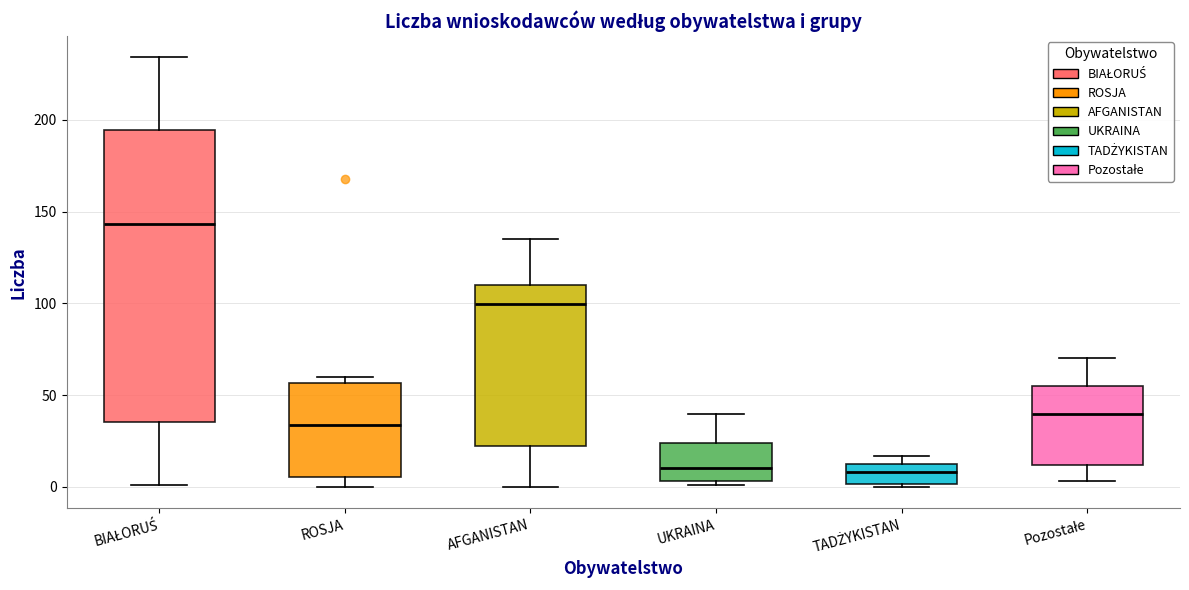

Reading left to right, read every box against the y-axis: the position of its median line, the range the box covers, and the ends of its whiskers. The values are not printed on the chart, so give them approximately, as read against the axis.

BIAŁORUŚ: median 145, box 35 to 195, whiskers 0 to 235
ROSJA: median 35, box 5 to 55, whiskers 0 to 60
AFGANISTAN: median 100, box 20 to 110, whiskers 0 to 135
UKRAINA: median 10, box 5 to 25, whiskers 0 to 40
TADŻYKISTAN: median 10 (inside the box), box 0 to 10, whiskers 0 to 15
Pozostałe: median 40, box 10 to 55, whiskers 5 to 70